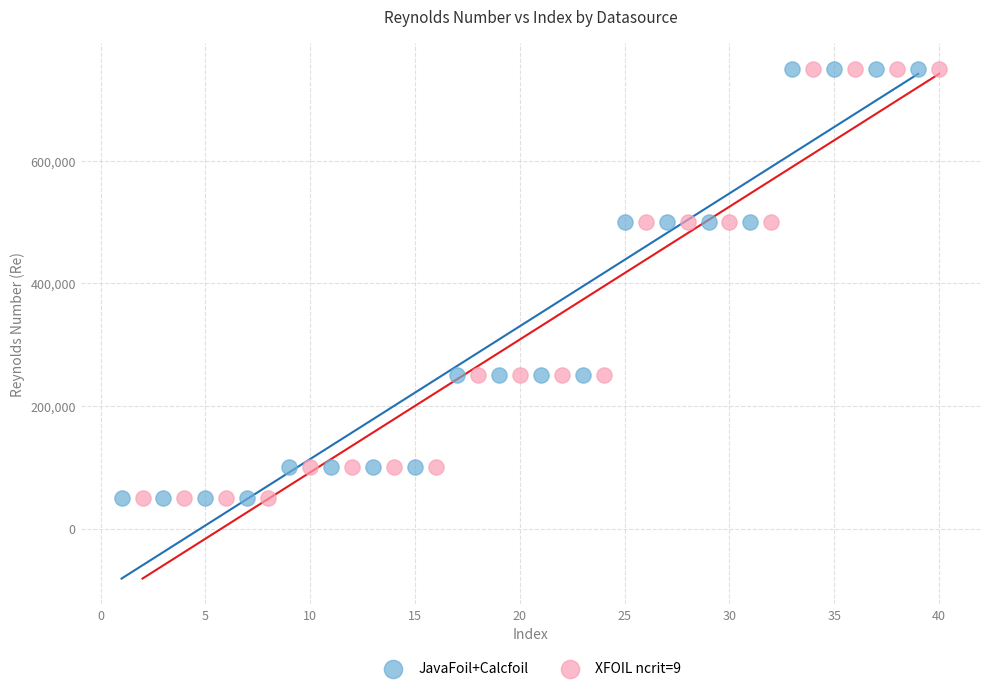

What are all the series names shown in the legend?

JavaFoil+Calcfoil, XFOIL ncrit=9